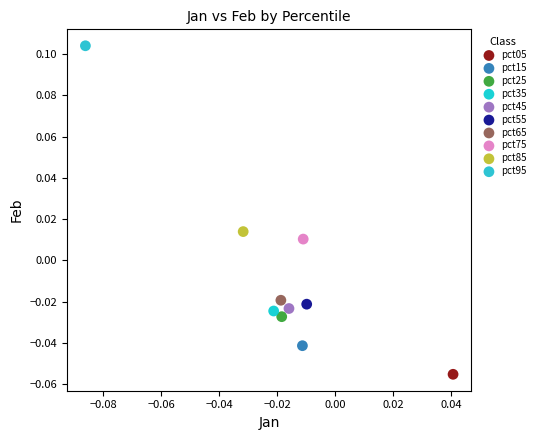

What are all the series names shown in the legend?

pct05, pct15, pct25, pct35, pct45, pct55, pct65, pct75, pct85, pct95